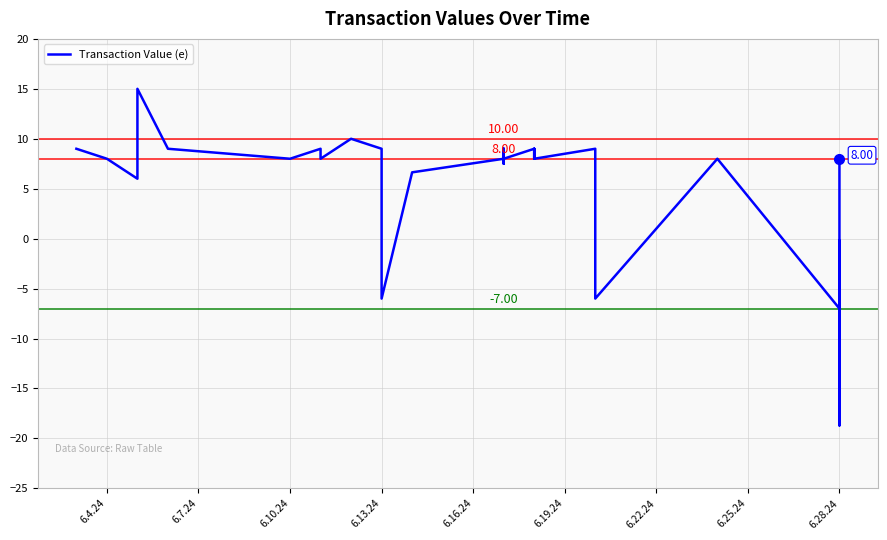

What is the maximum value shown in the chart?

15.0